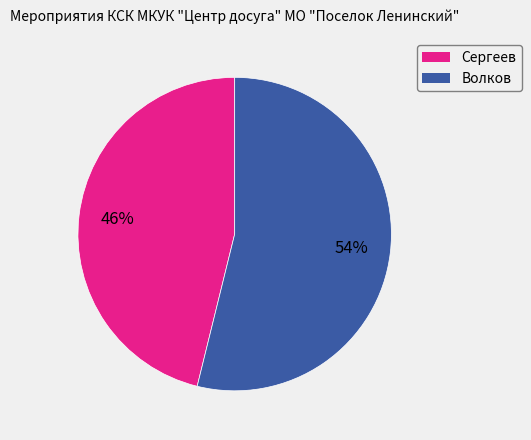

Does any single category account for the majority?

Yes